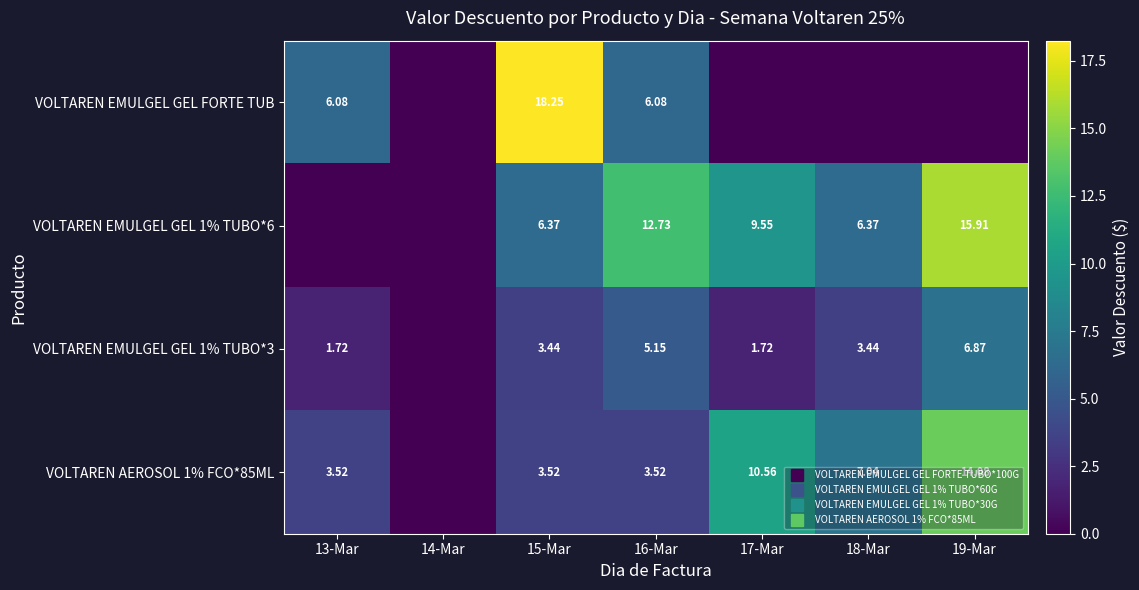

How many data points in VOLTAREN EMULGEL GEL 1% TUBO*6 are less than 6?

2